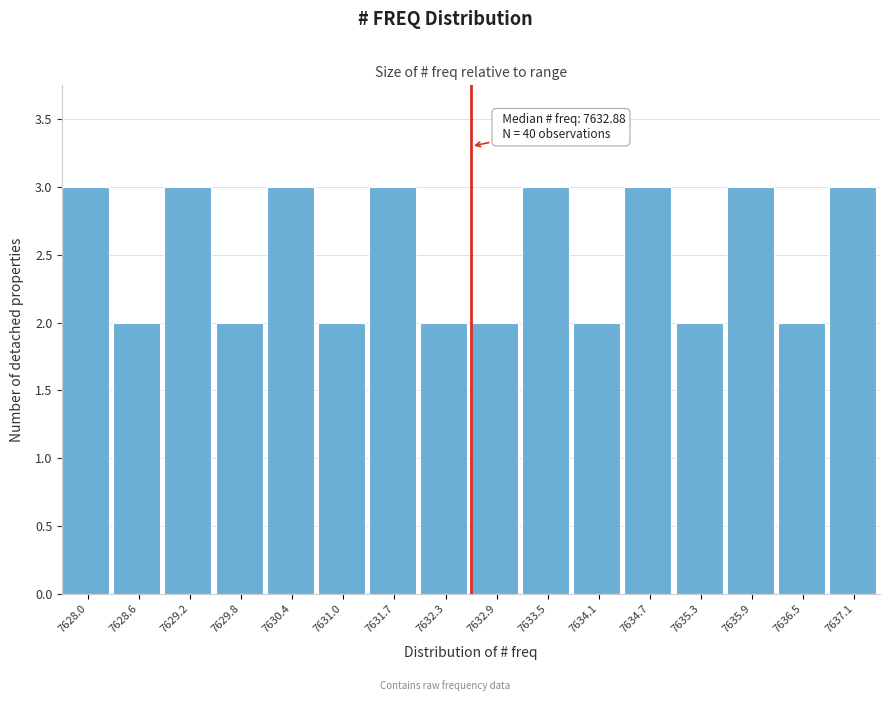

Reading left to right, transcribe all the data shown in this chart.

7628.0=3	7628.6=2	7629.2=3	7629.8=2	7630.4=3	7631.0=2	7631.7=3	7632.3=2	7632.9=2	7633.5=3	7634.1=2	7634.7=3	7635.3=2	7635.9=3	7636.5=2	7637.1=3